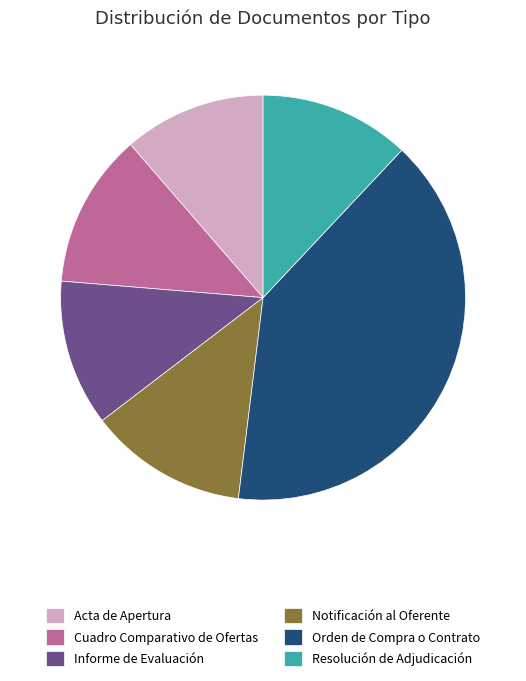

Does Resolución de Adjudicación account for over 50% of the chart?

No